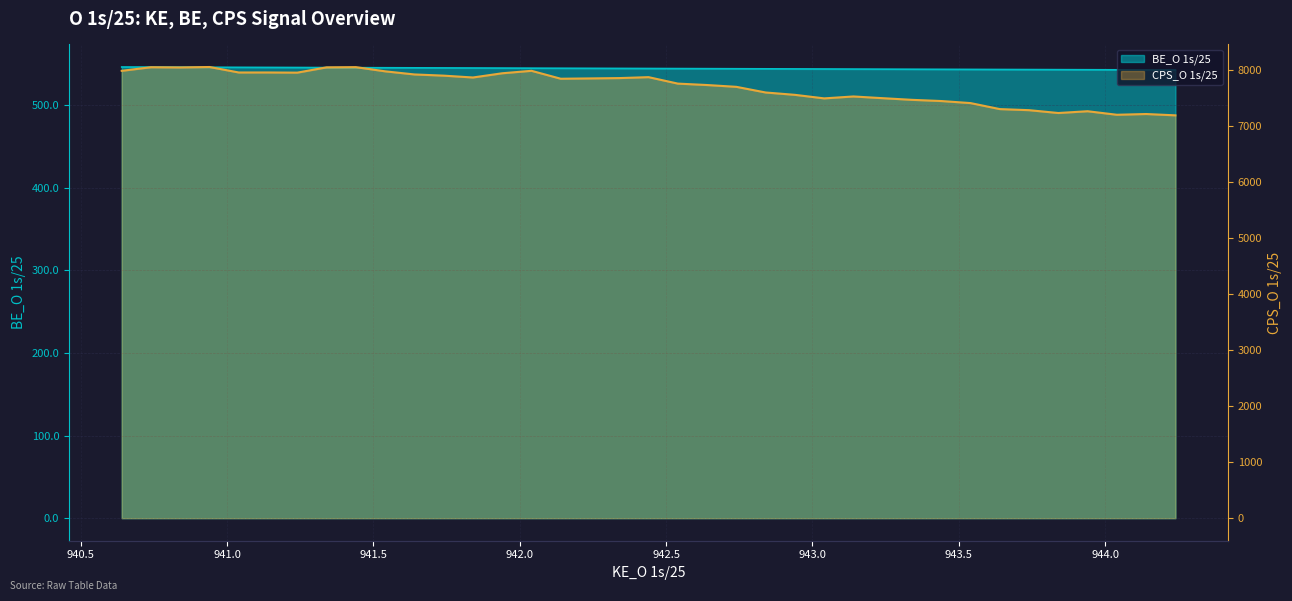

Is the value of BE_O 1s/25 at 943.64 greater than the value of CPS_O 1s/25 at 942.34?

No